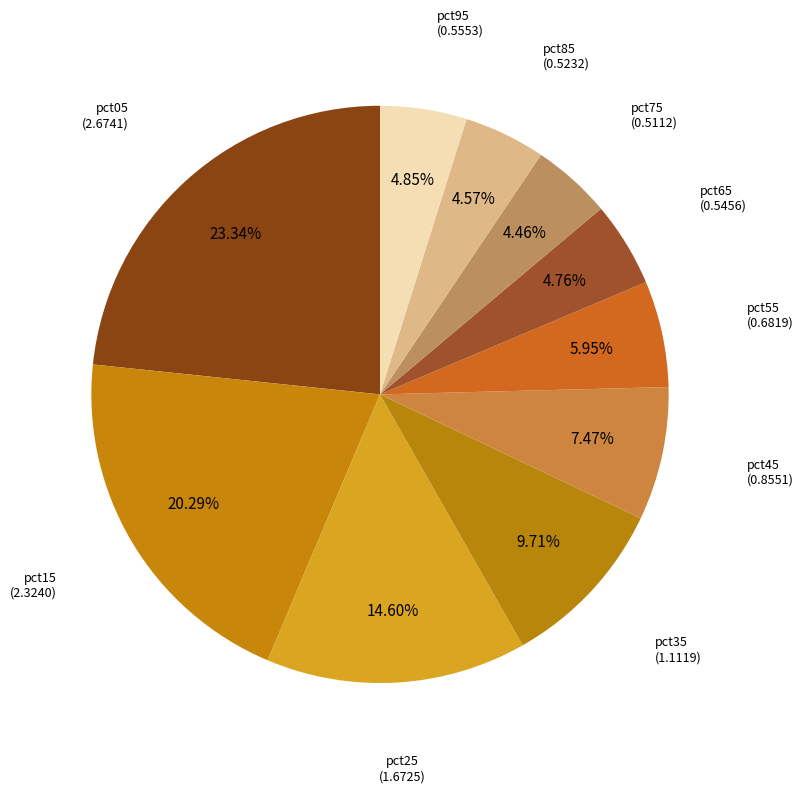

What percentage is the pct75 slice, to the nearest percent?

4%